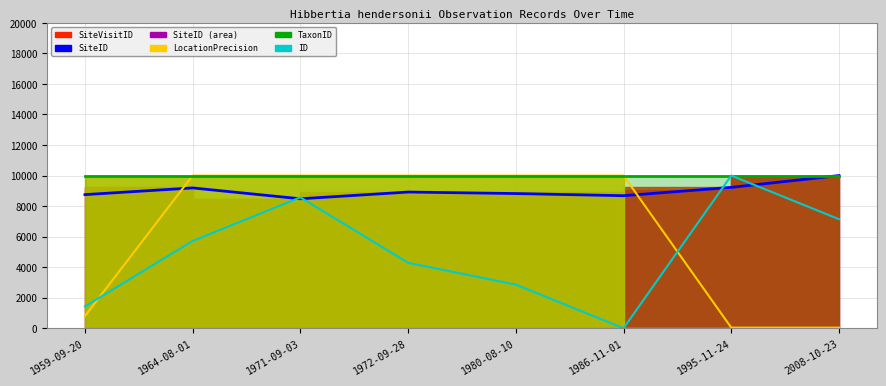

Which category has the highest value in the ID series?

1995-11-24